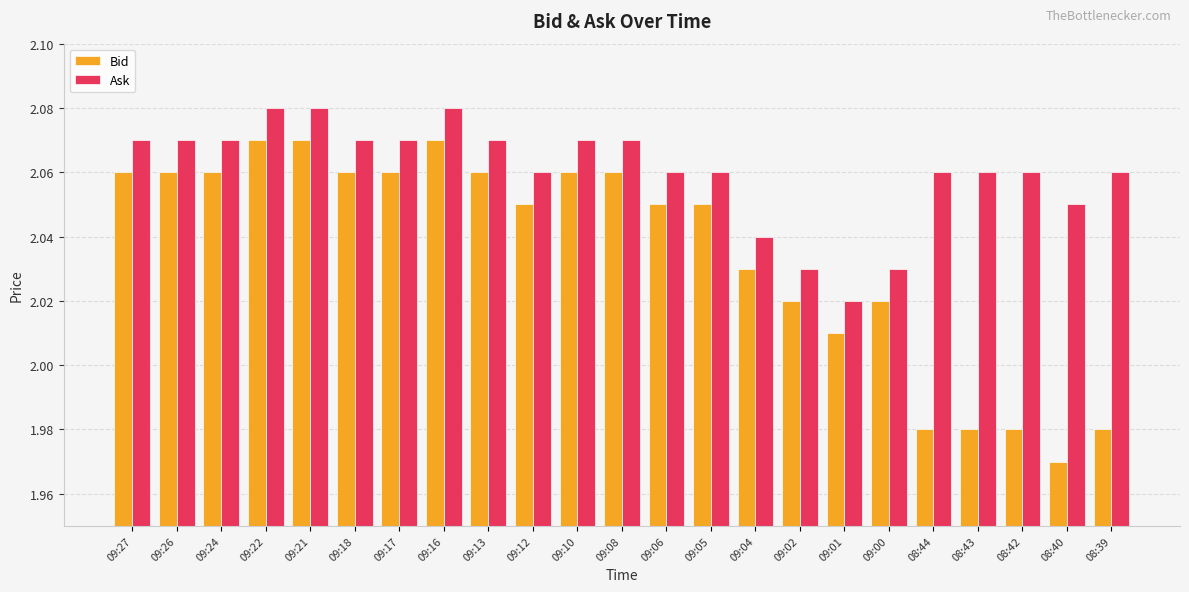

True or false: Bid has a value of 1.4 at 08:39.

False